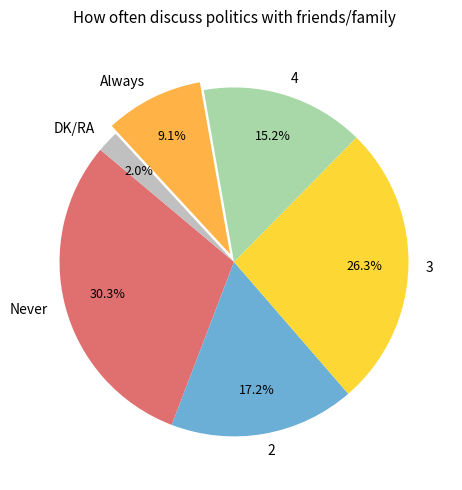

Does 3 account for over 50% of the chart?

No